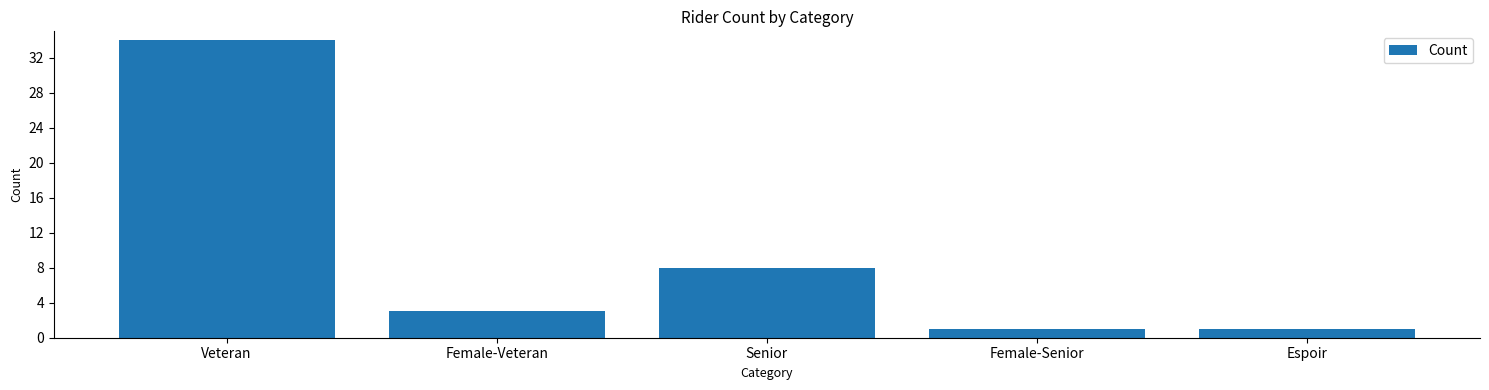

How many data points does each series have?

5